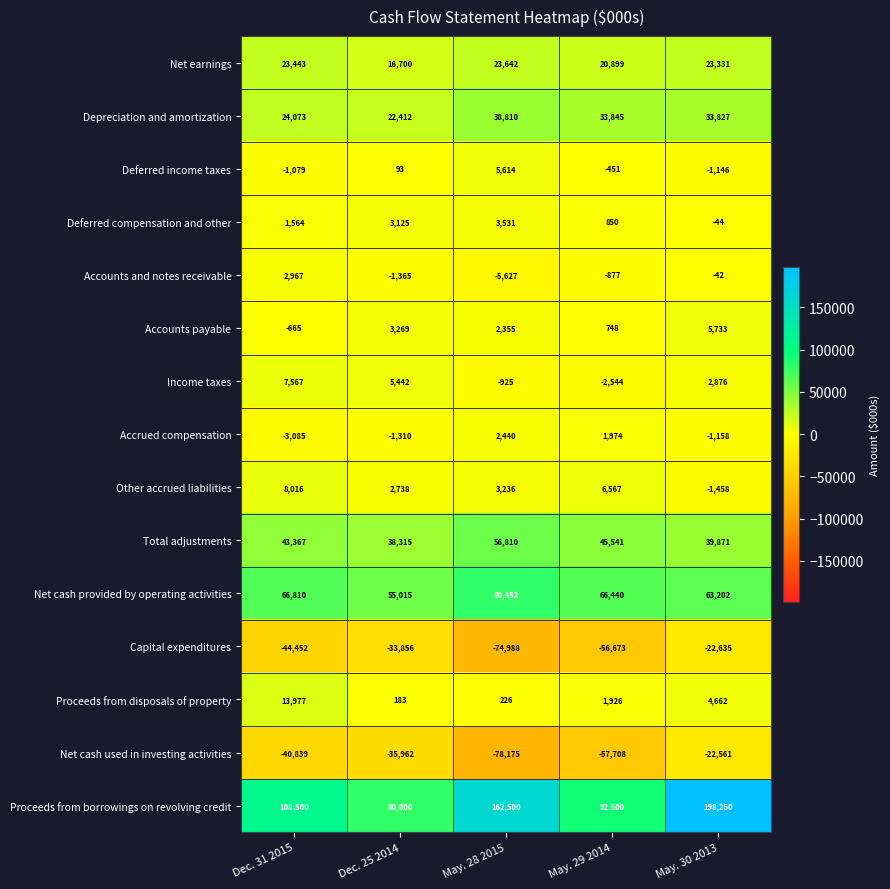

True or false: Net earnings has a value of 20899 at May. 29 2014.

True